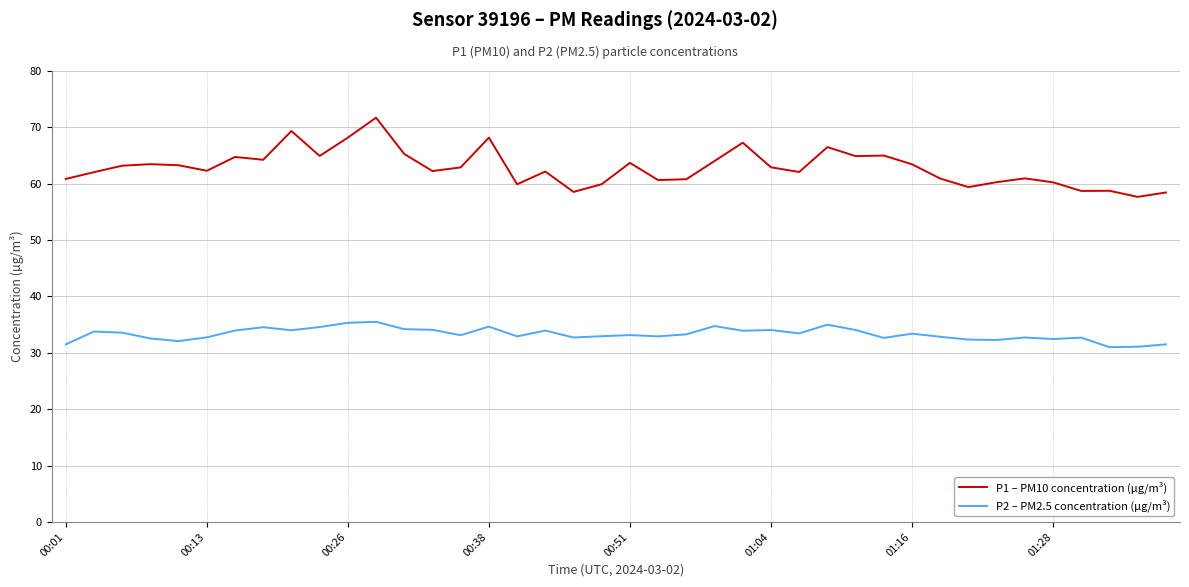

Does the chart display data point markers on the line(s)?

No